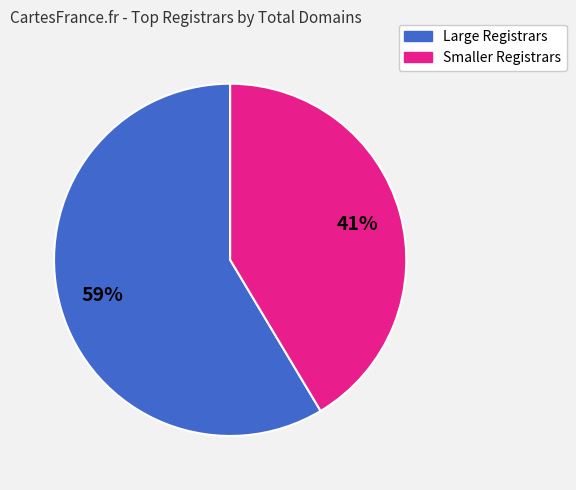

To the nearest percent, what is the average slice percentage?

50%